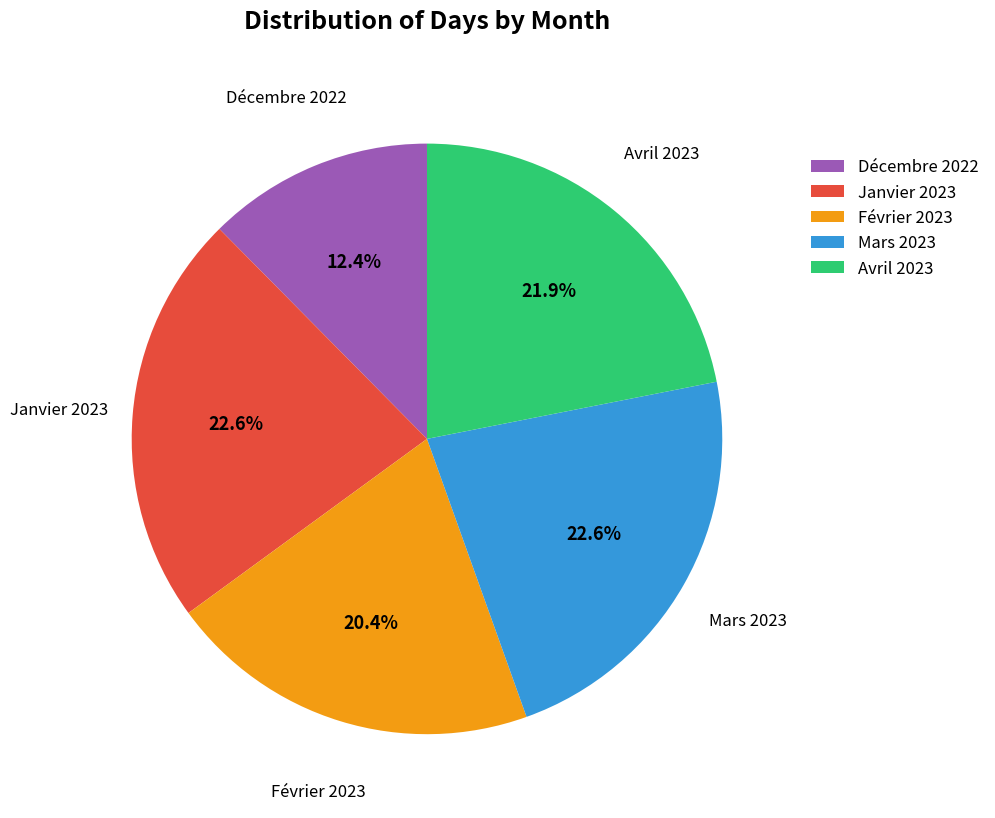

How many segments does this pie chart have?

5